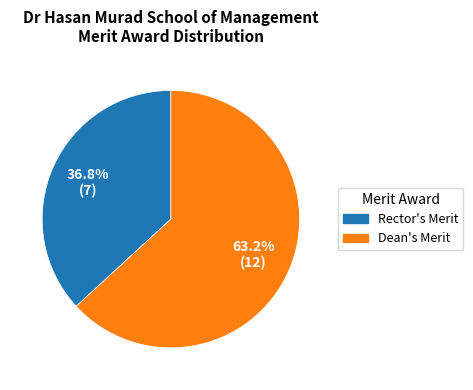

To the nearest percent, what is the difference between the largest and smallest slice percentages?

26%